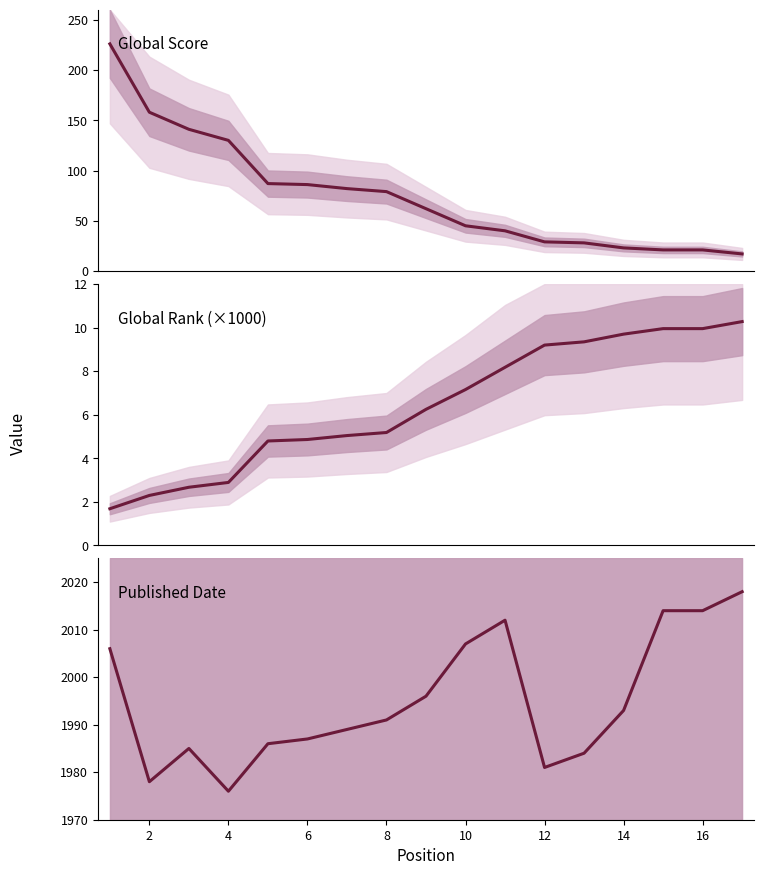

At how many categories does at least one series exceed 945?

17